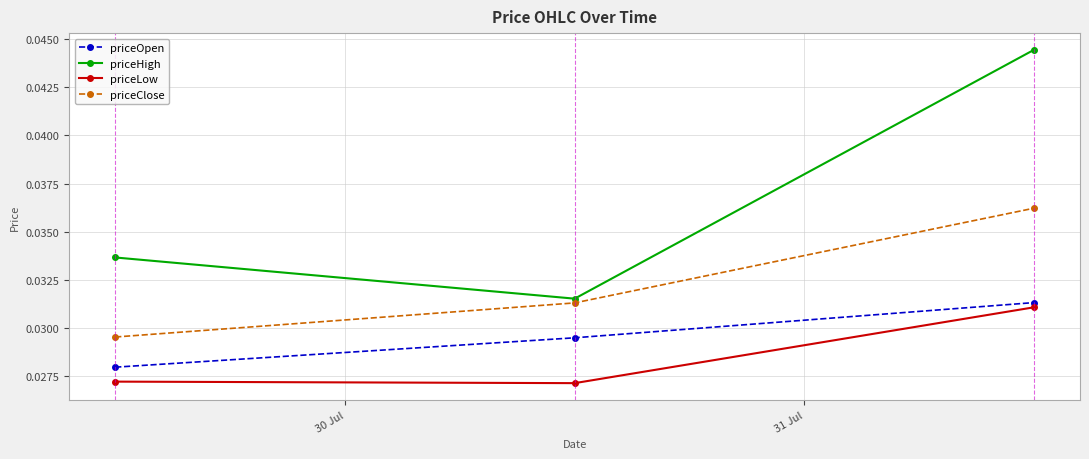

Which series has the widest spread of values?

priceHigh